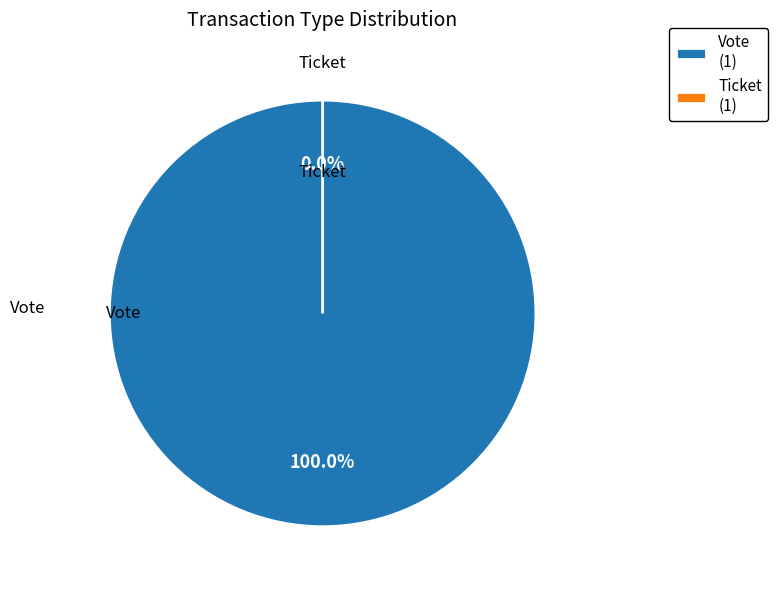

What percentage is NOT represented by Ticket?

100.0%